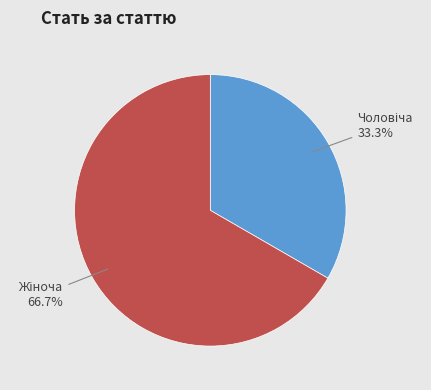

To the nearest percent, what is the difference between the largest and smallest slice percentages?

33%